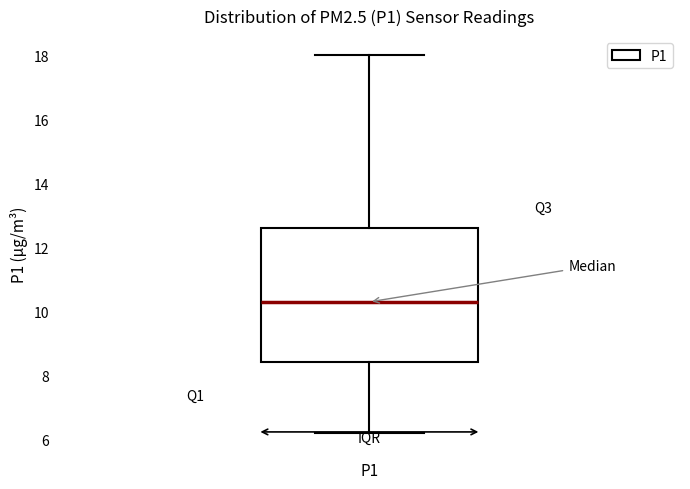

Read this box plot against the y-axis: the position of the median line, the range covered by the box, and the ends of both whiskers. The values are not printed on the chart, so give them approximately, as read against the axis.

median 10.2, box 8.4 to 12.6, whiskers 6.2 to 18.0